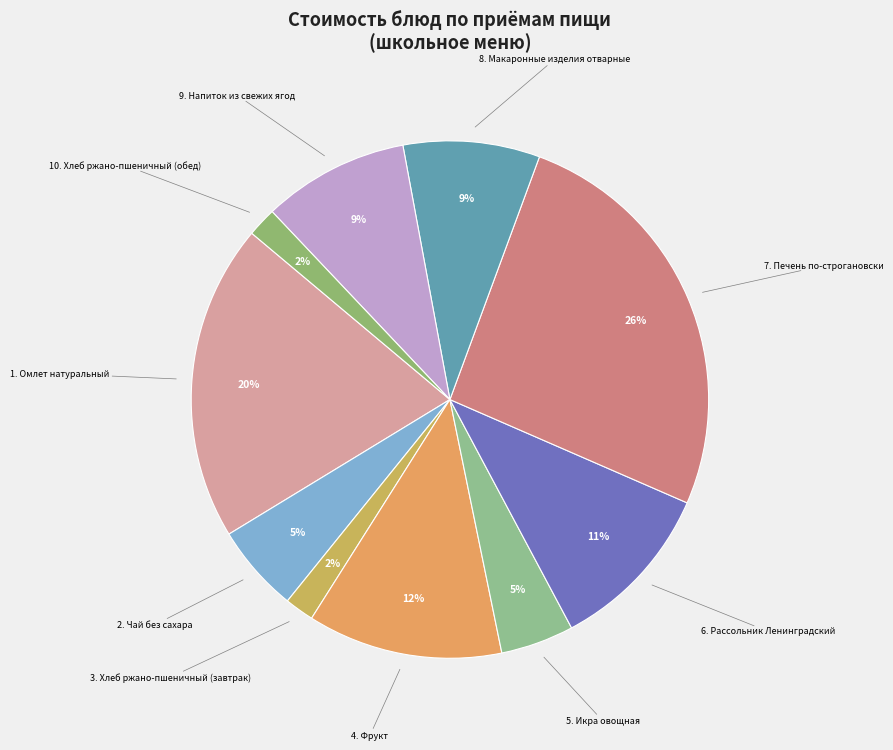

Approximately how many times larger is the value at 8. Макаронные изделия отварные compared to 7. Печень по-строгановски?

0.3